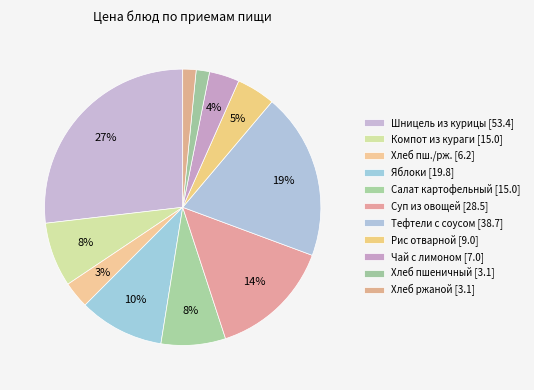

How many slices are in this pie chart?

11